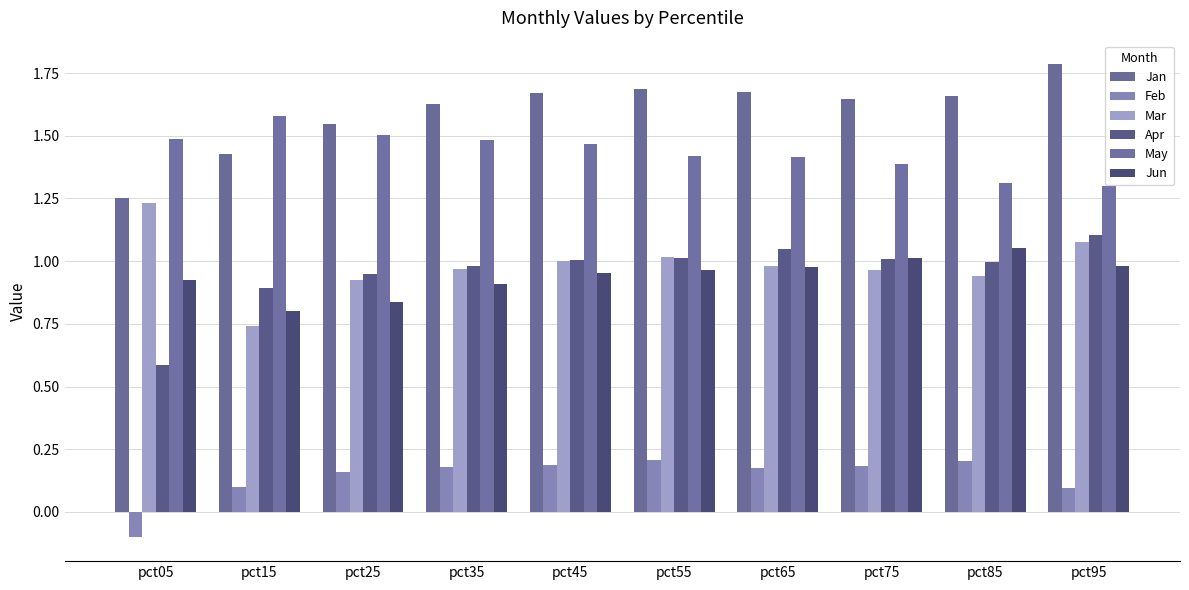

What are all the series names shown in the legend?

Jan, Feb, Mar, Apr, May, Jun